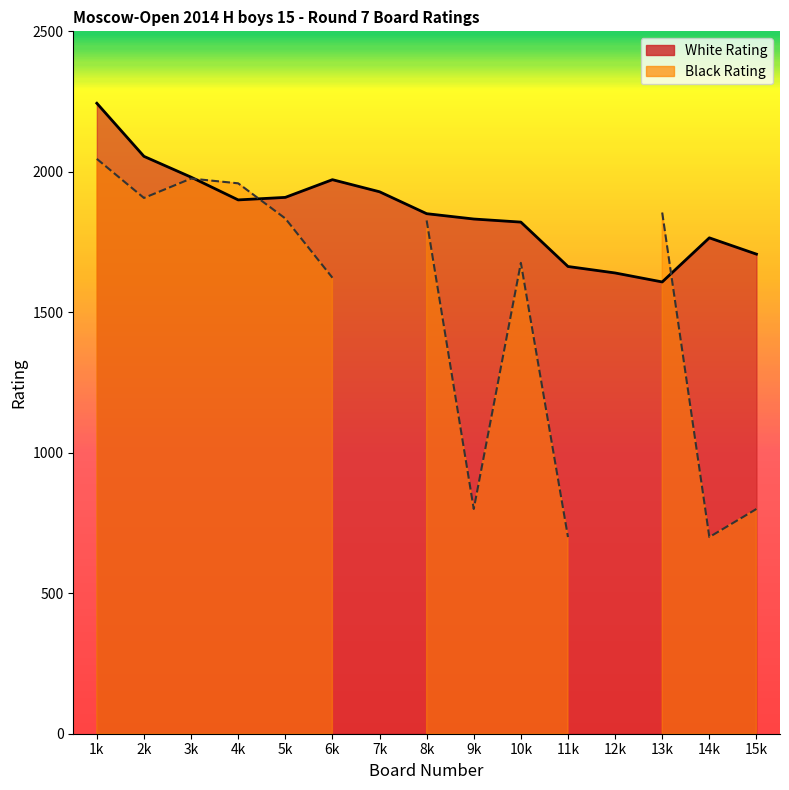

Which series has the largest total across all categories?

White Rating